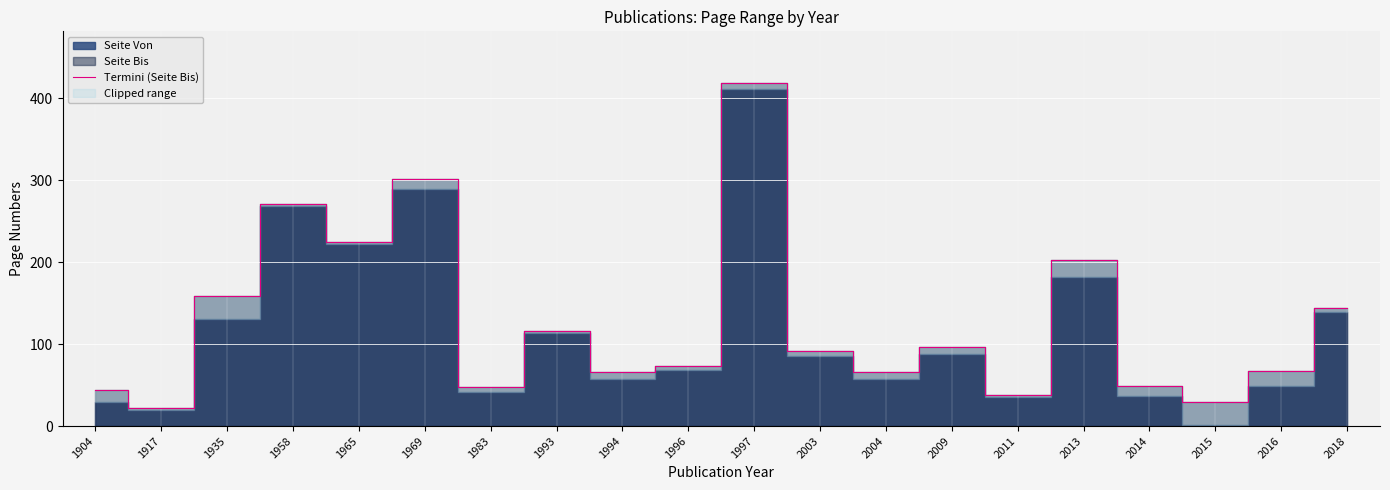

At which category does the chart reach its peak across all series?

1997